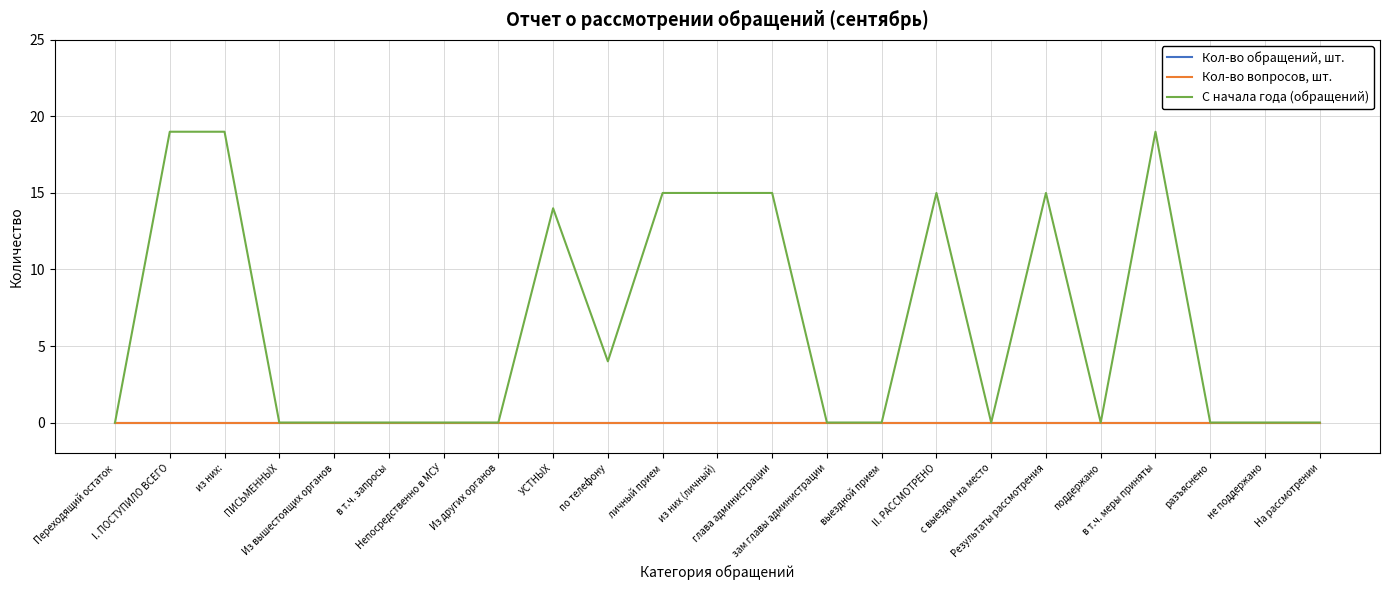

How many data points does each series have?

23